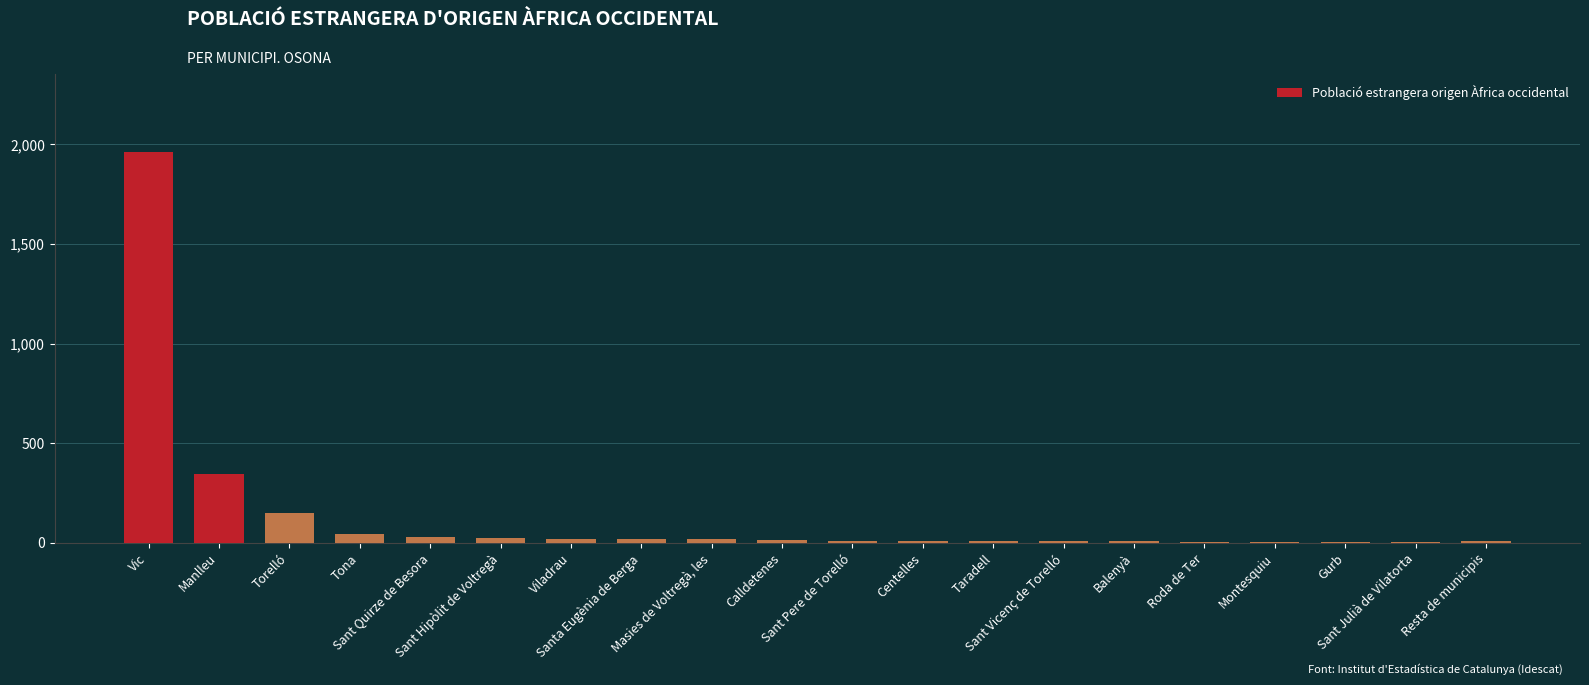

What is the sum of all values?

2690